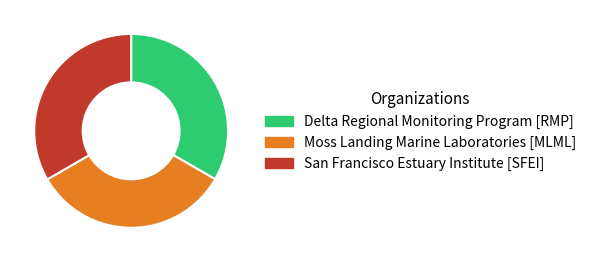

Is the sum of Delta Regional Monitoring Program [RMP] and Moss Landing Marine Laboratories [MLML] greater than half?

Yes